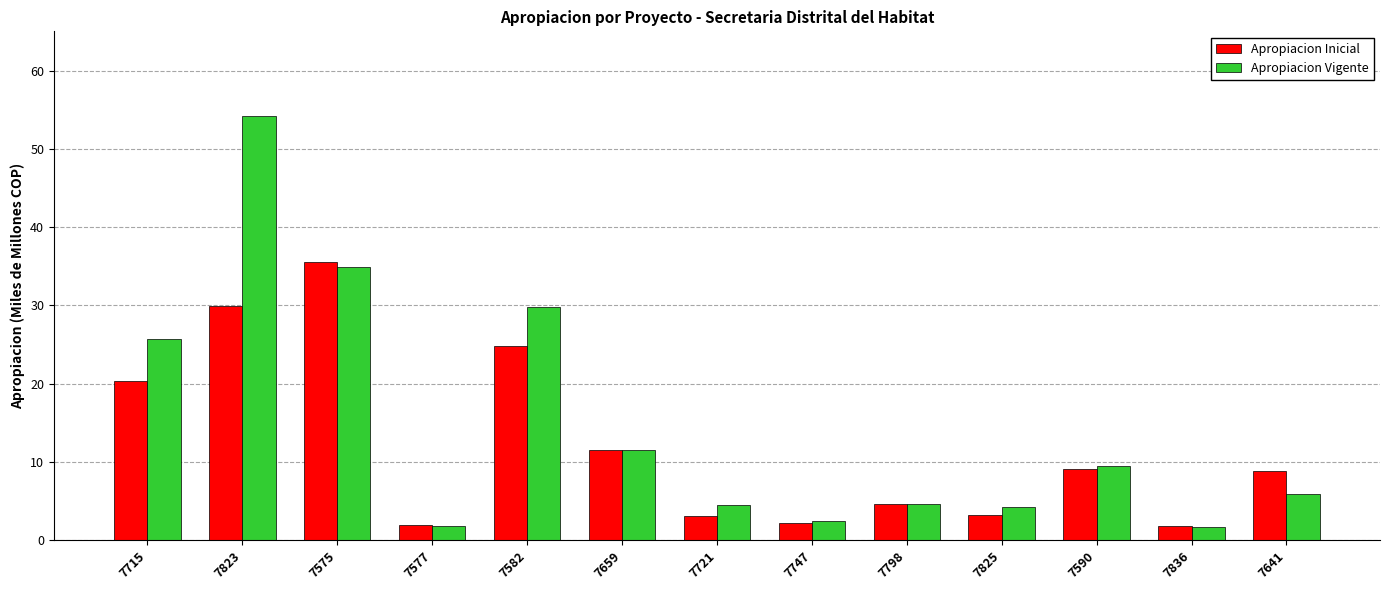

Is the value of Apropiacion Vigente at 7582 greater than the value of Apropiacion Inicial at 7582?

Yes